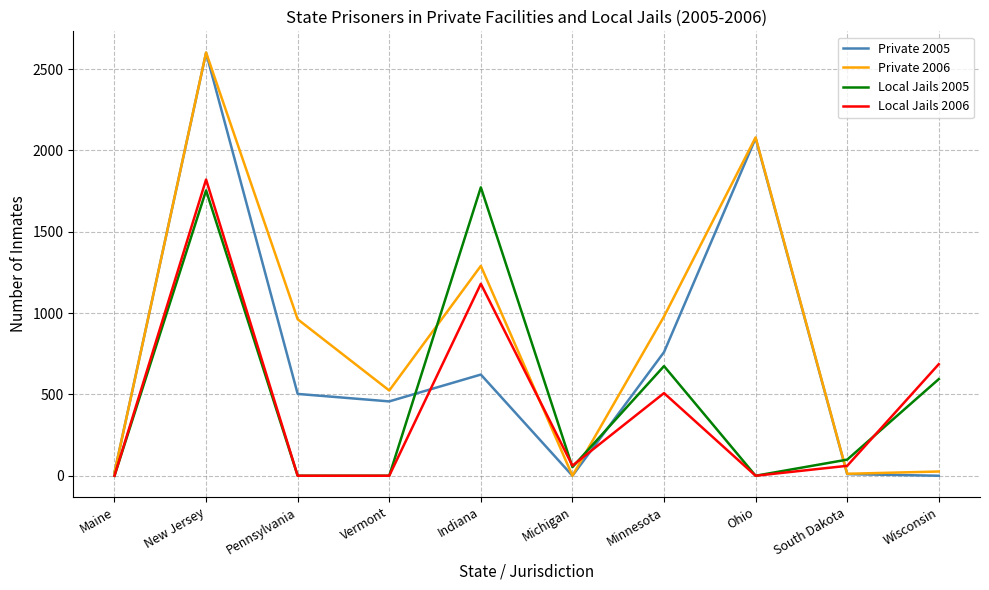

Which series ends up on top after the final intersection of Local Jails 2005 and Private 2006?

Local Jails 2005